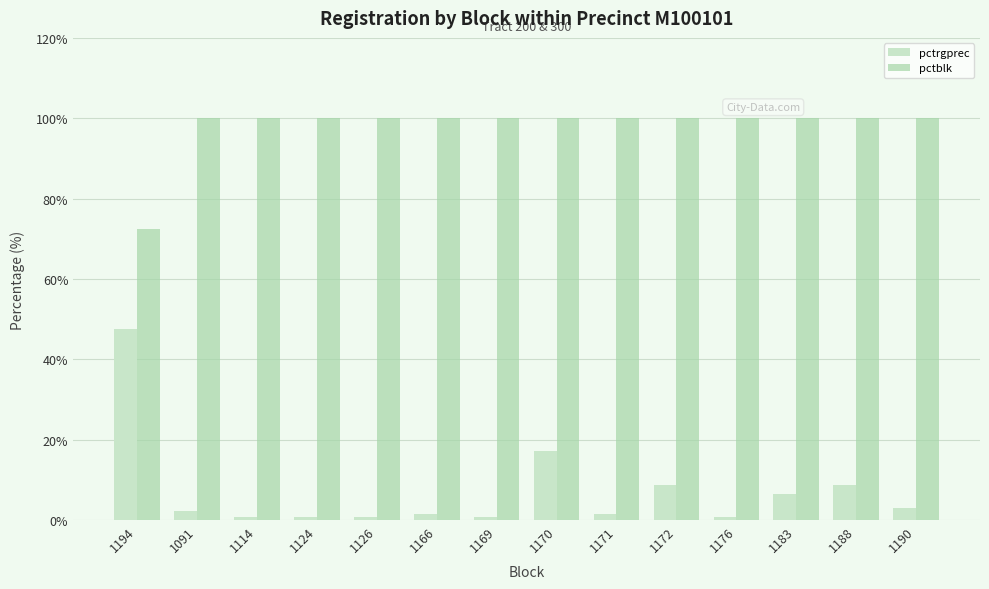

What is the label of the 1st bar from the right?

1190